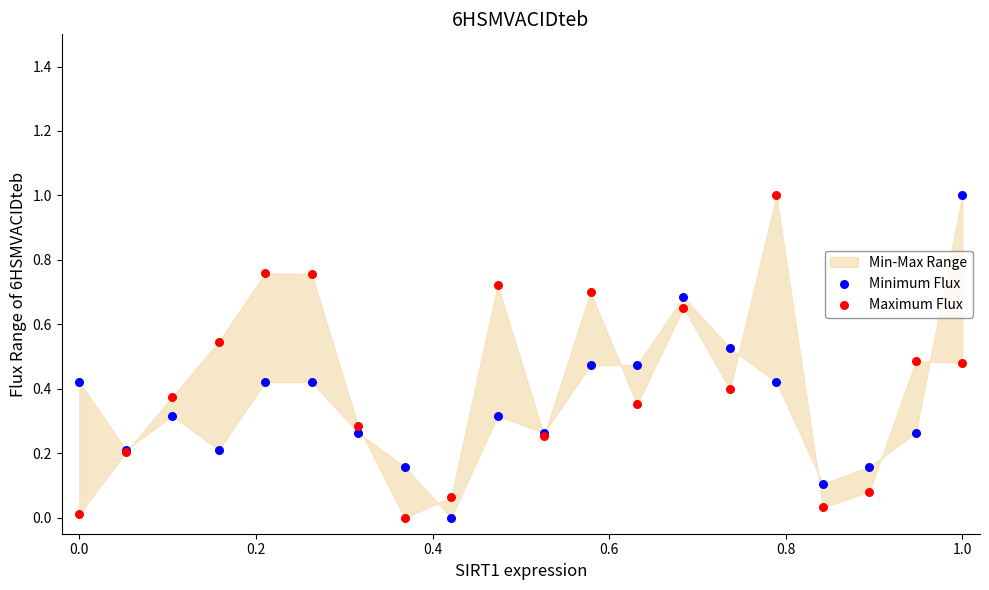

What is the X range (max minus min) for the scatter plot?

1.0